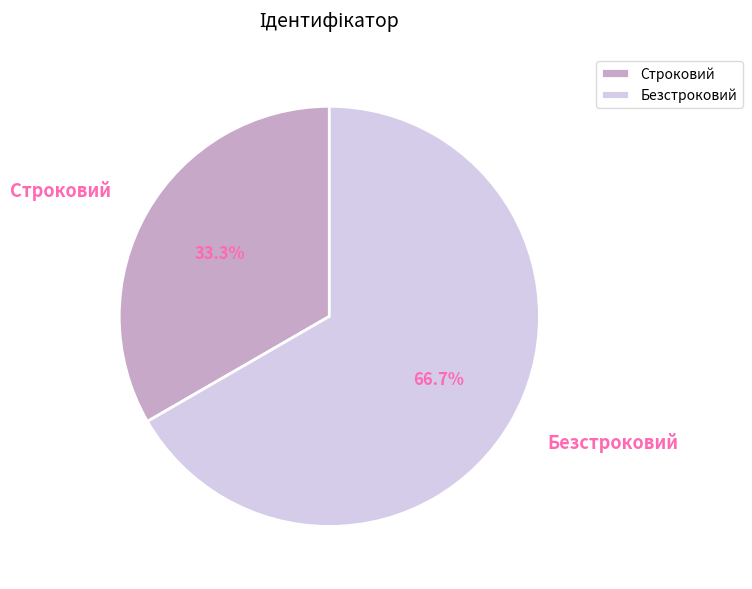

Which has a higher value, Строковий or Безстроковий?

Безстроковий